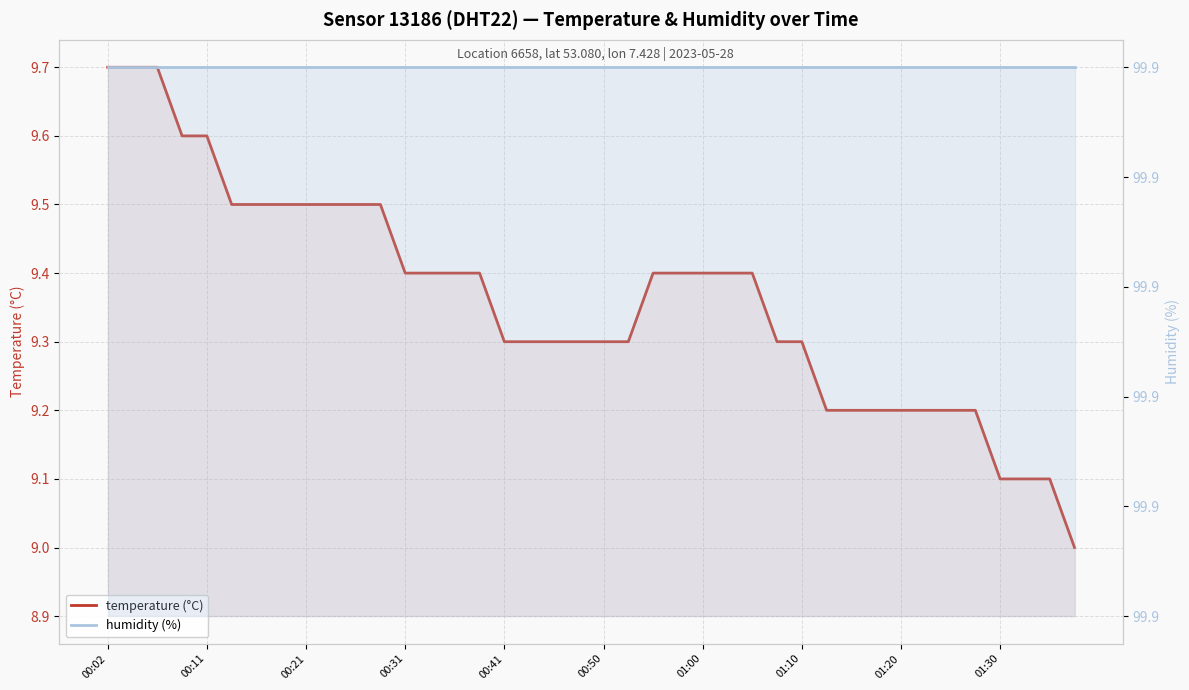

At which label is humidity (%) closest to 99?

00:02